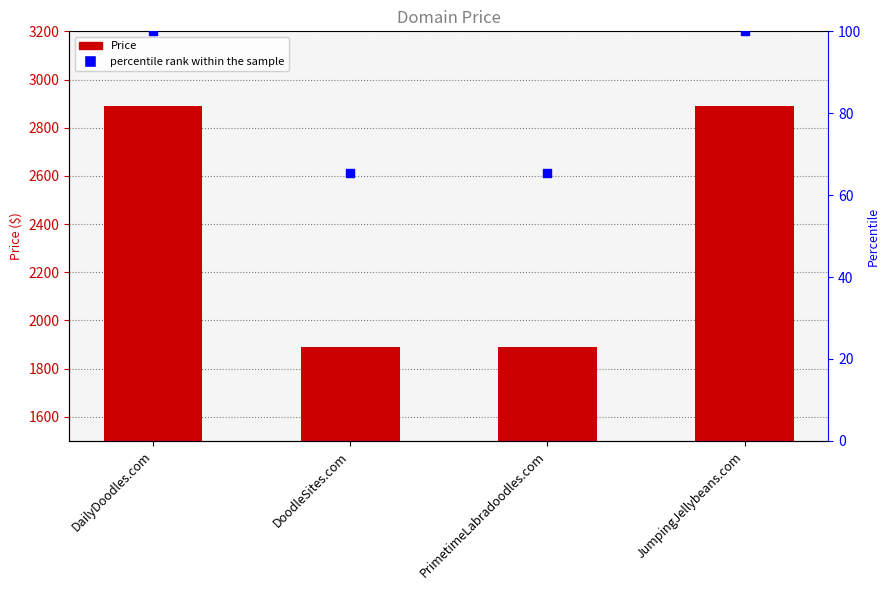

Which series has the largest total across all categories?

Price